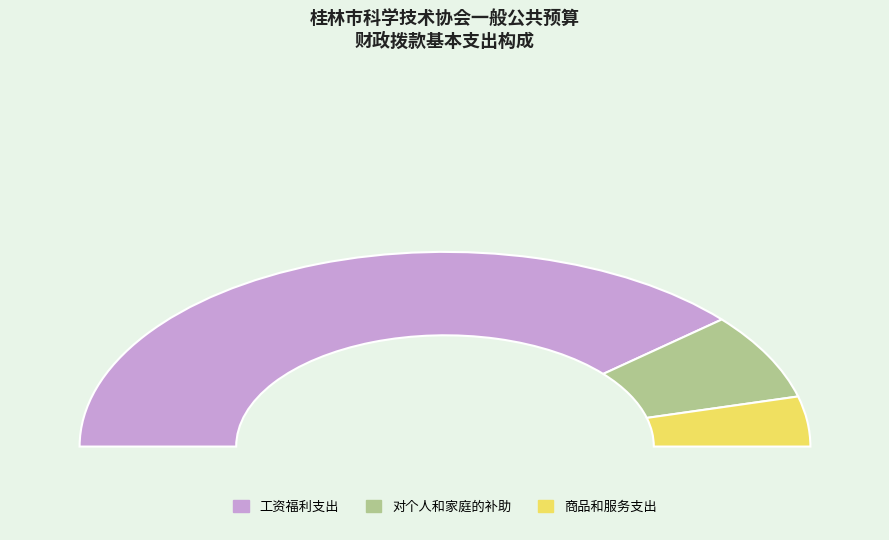

Is it true that 工资福利支出 is 66% of the pie?

False